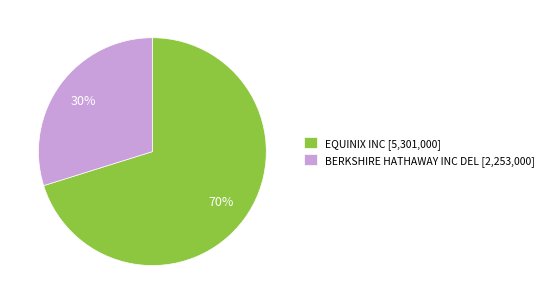

The BERKSHIRE HATHAWAY INC DEL slice represents 30% of the pie. True or false?

True